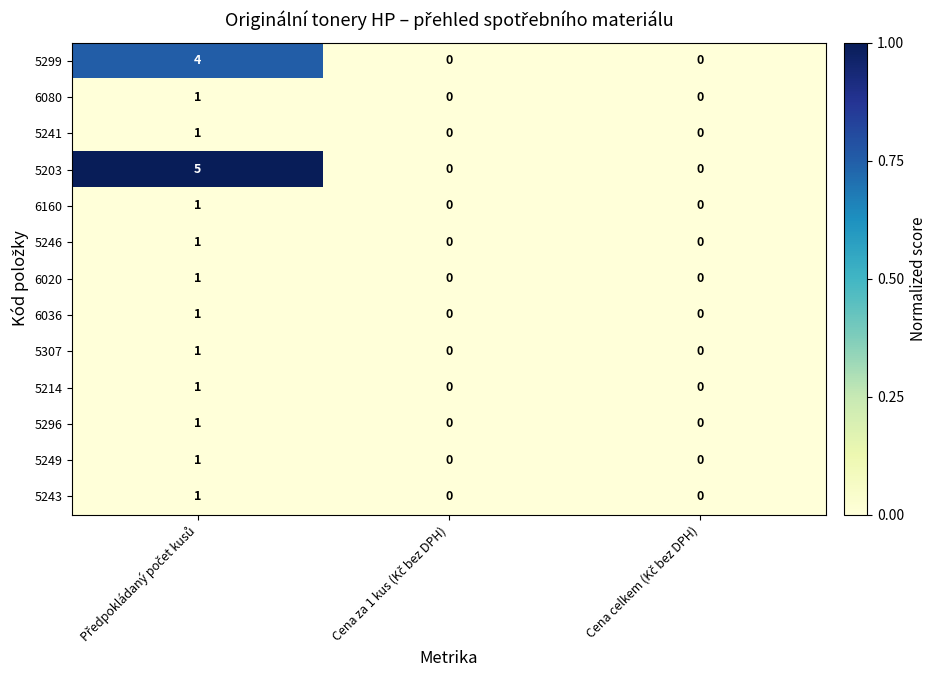

What is the greatest value displayed?

5